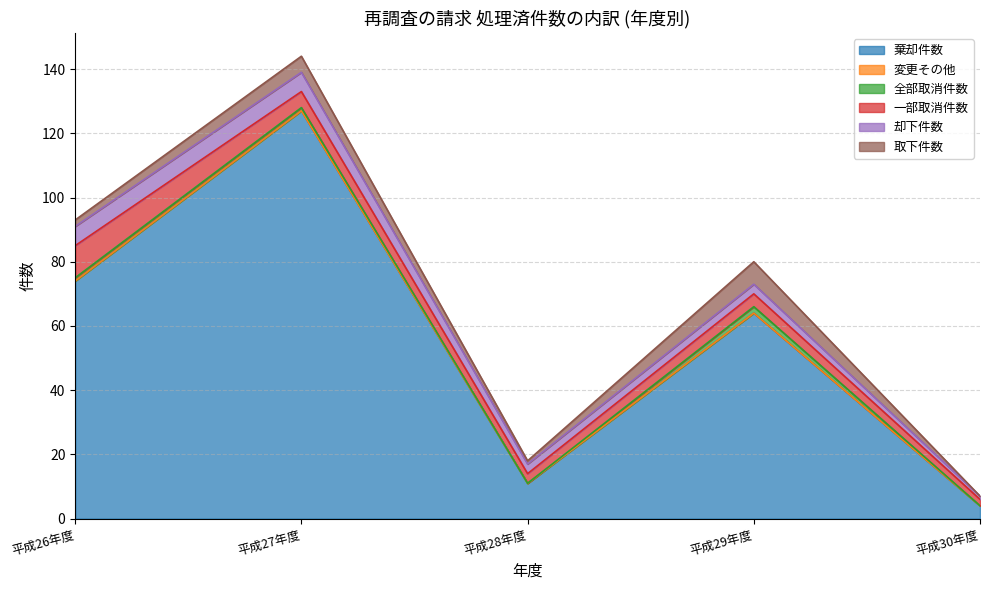

Which has a higher value, 平成29年度 or 平成27年度?

平成27年度